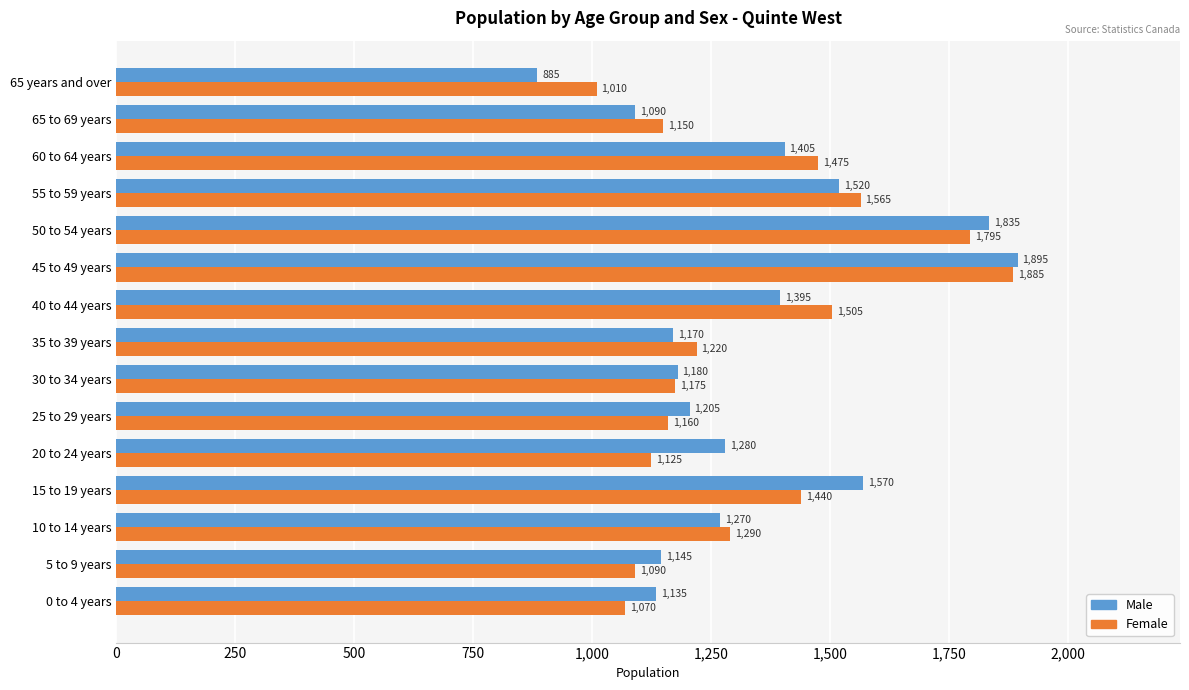

What is the sum of all Female values?

19955